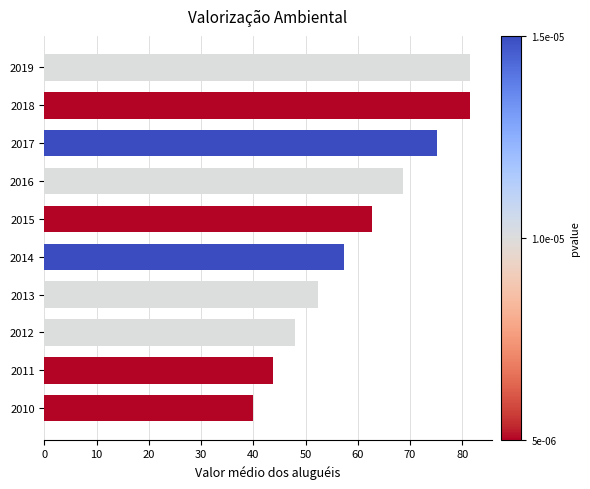

What is the sum of all values?

611.5